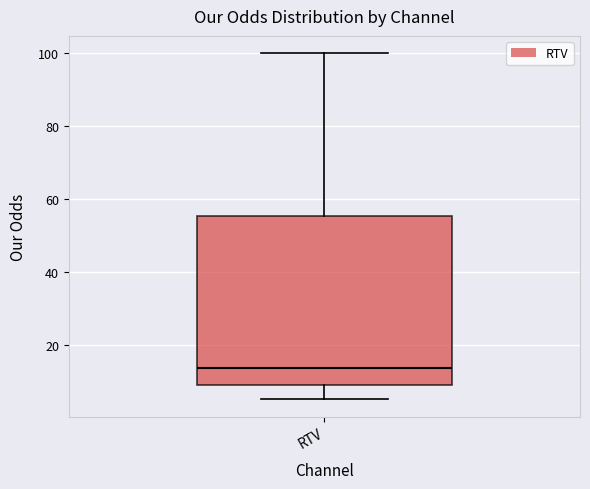

Where is the upper edge of the box for RTV on the y-axis? The values are not printed on the chart, so give them approximately, as read against the axis.

56